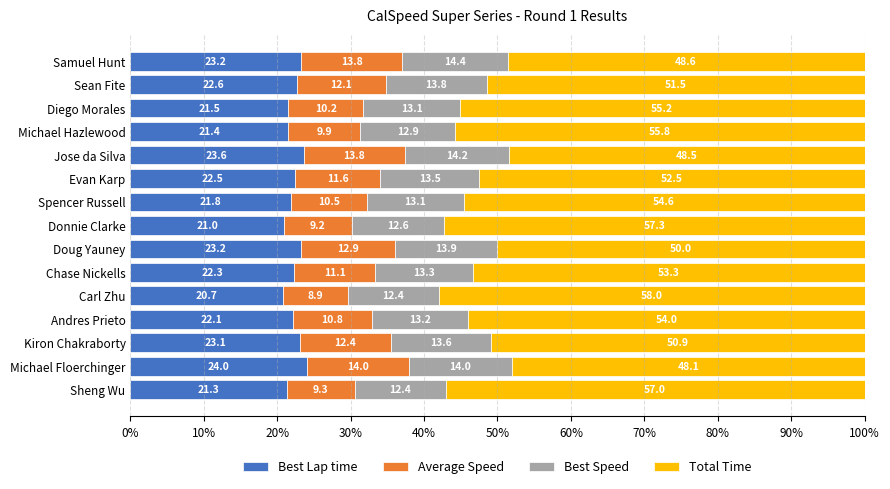

What is the total value across all series at Sean Fite?

100.0